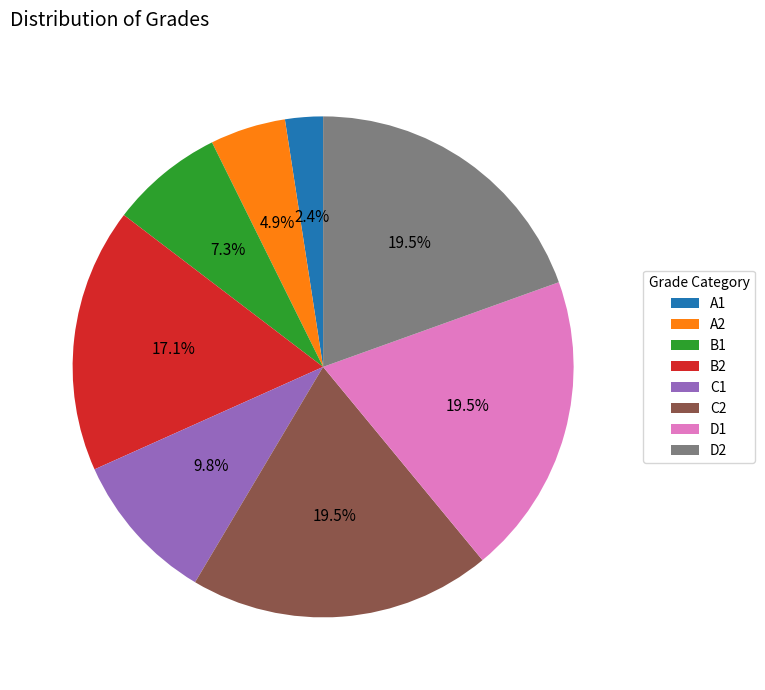

To the nearest percent, what portion does B1 represent?

7%